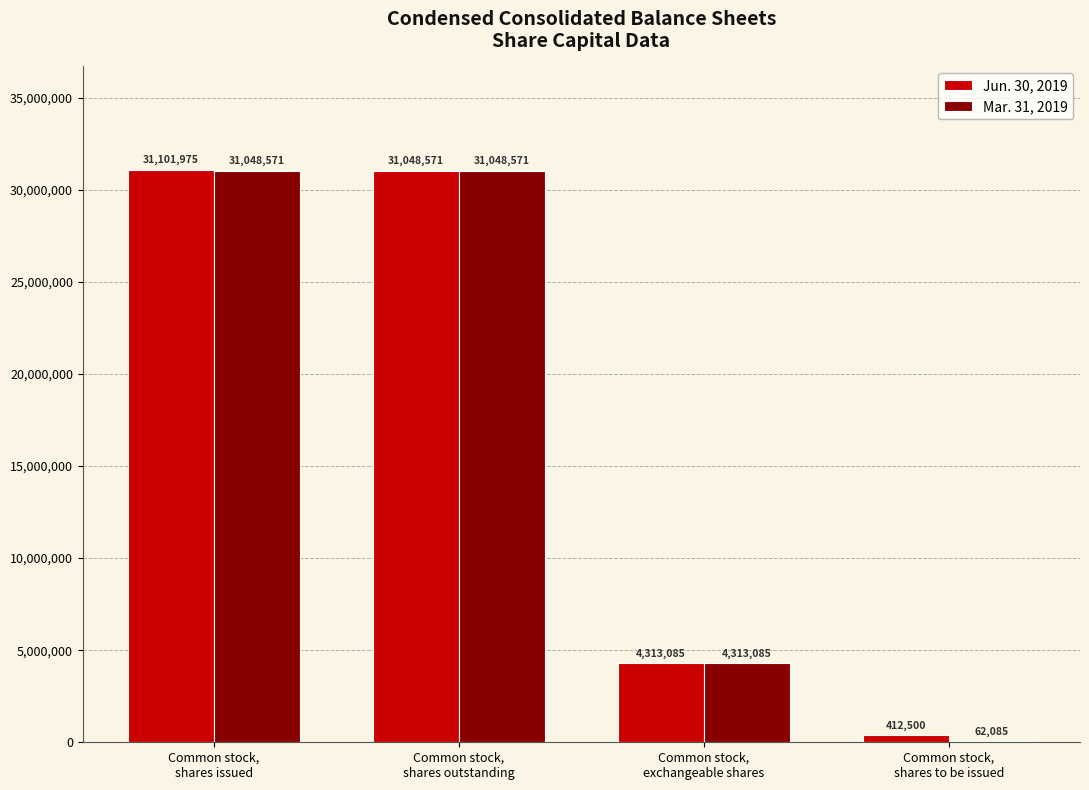

Does the chart contain stacked bars?

No